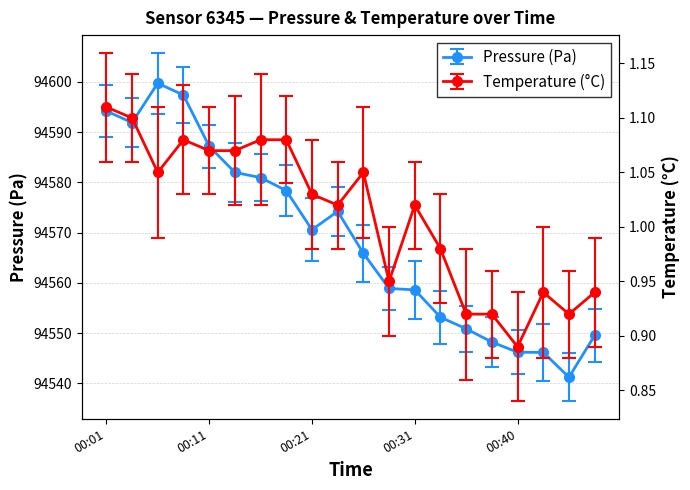

What is the value of the temperature point at the 7th from the left?

1.1